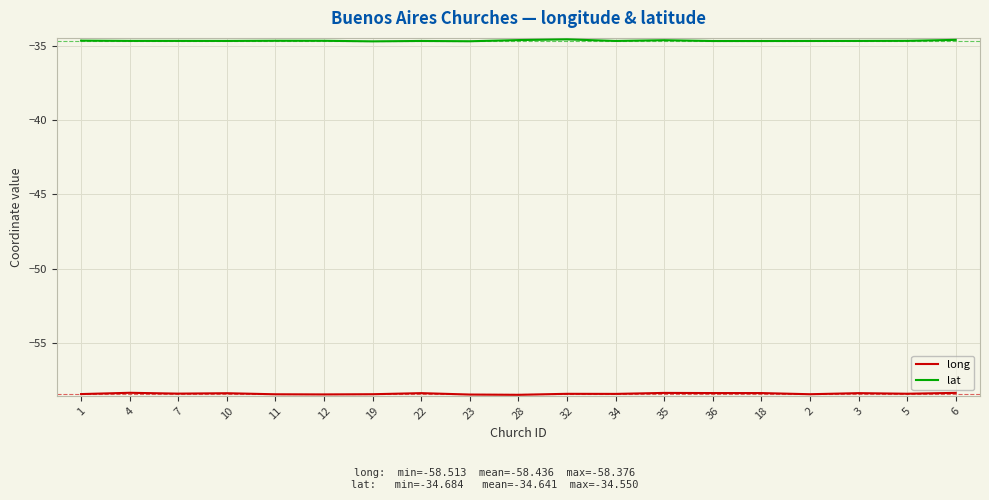

Is this an area chart (filled region under the line)?

No